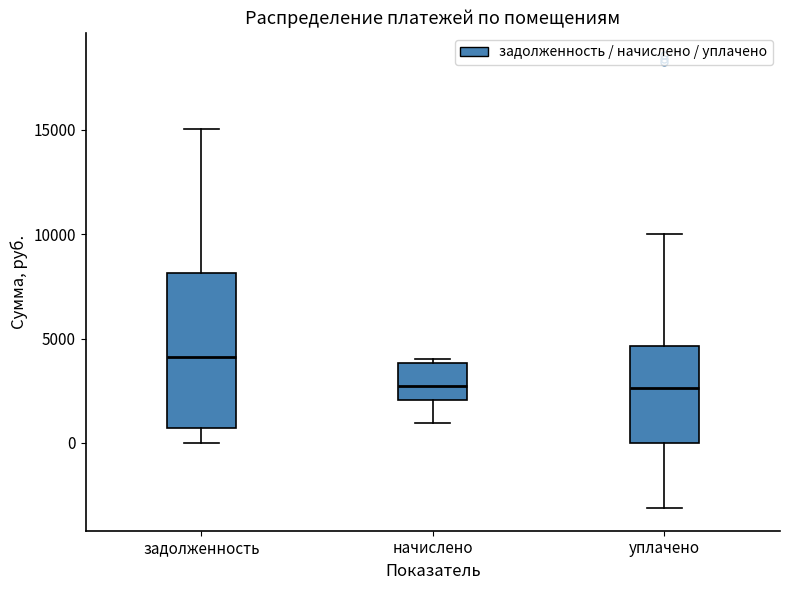

Reading left to right, transcribe this box plot: for each box, give where its median line is, the range the box spans, and where its two whiskers end, as read against the y-axis. The values are not printed on the chart, so give them approximately, as read against the axis.

задолженность: median 4000, box 500 to 8000, whiskers 0 to 15000
начислено: median 2500, box 2000 to 4000, whiskers 1000 to 4000 (just above the box's upper edge)
уплачено: median 2500, box 0 to 4500, whiskers -3000 to 10000